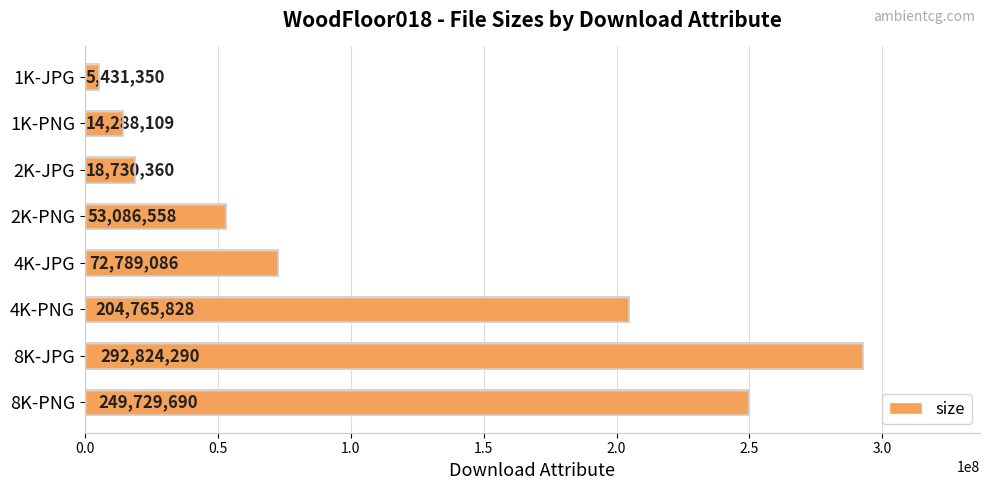

At which label is the value closest to 149127820?

4K-PNG